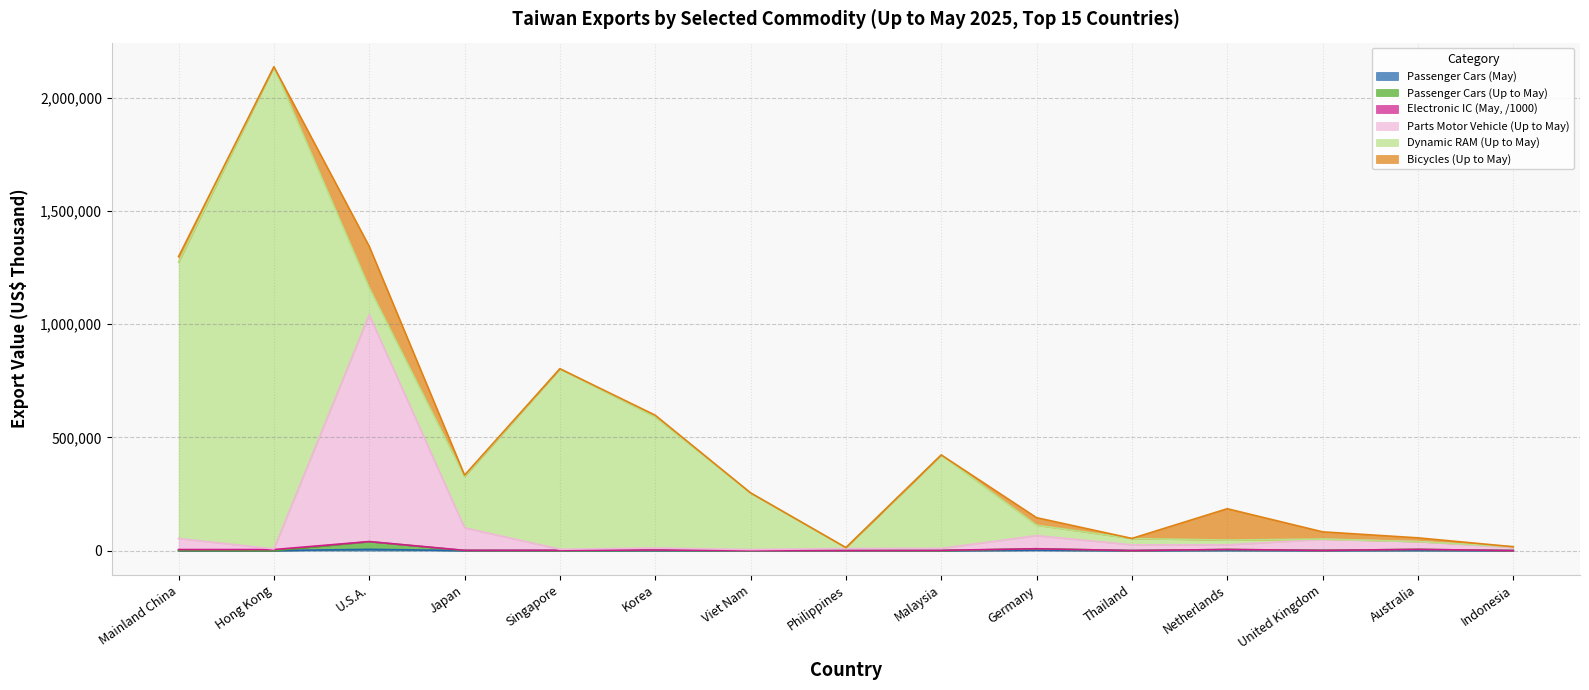

True or false: Parts Motor Vehicle (Up to May) and Passenger Cars (May) cross at least once.

False